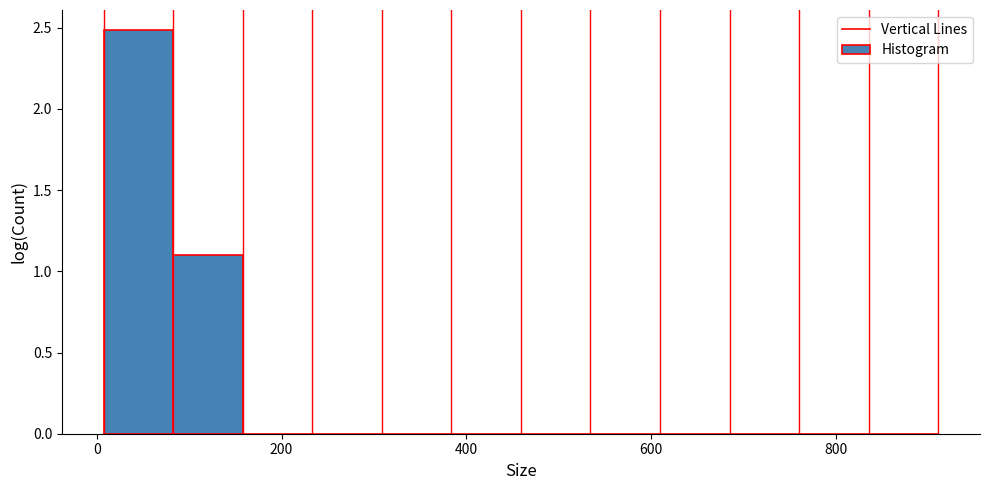

Read against the x-axis, roughly where is the centre of the tallest bar?

40